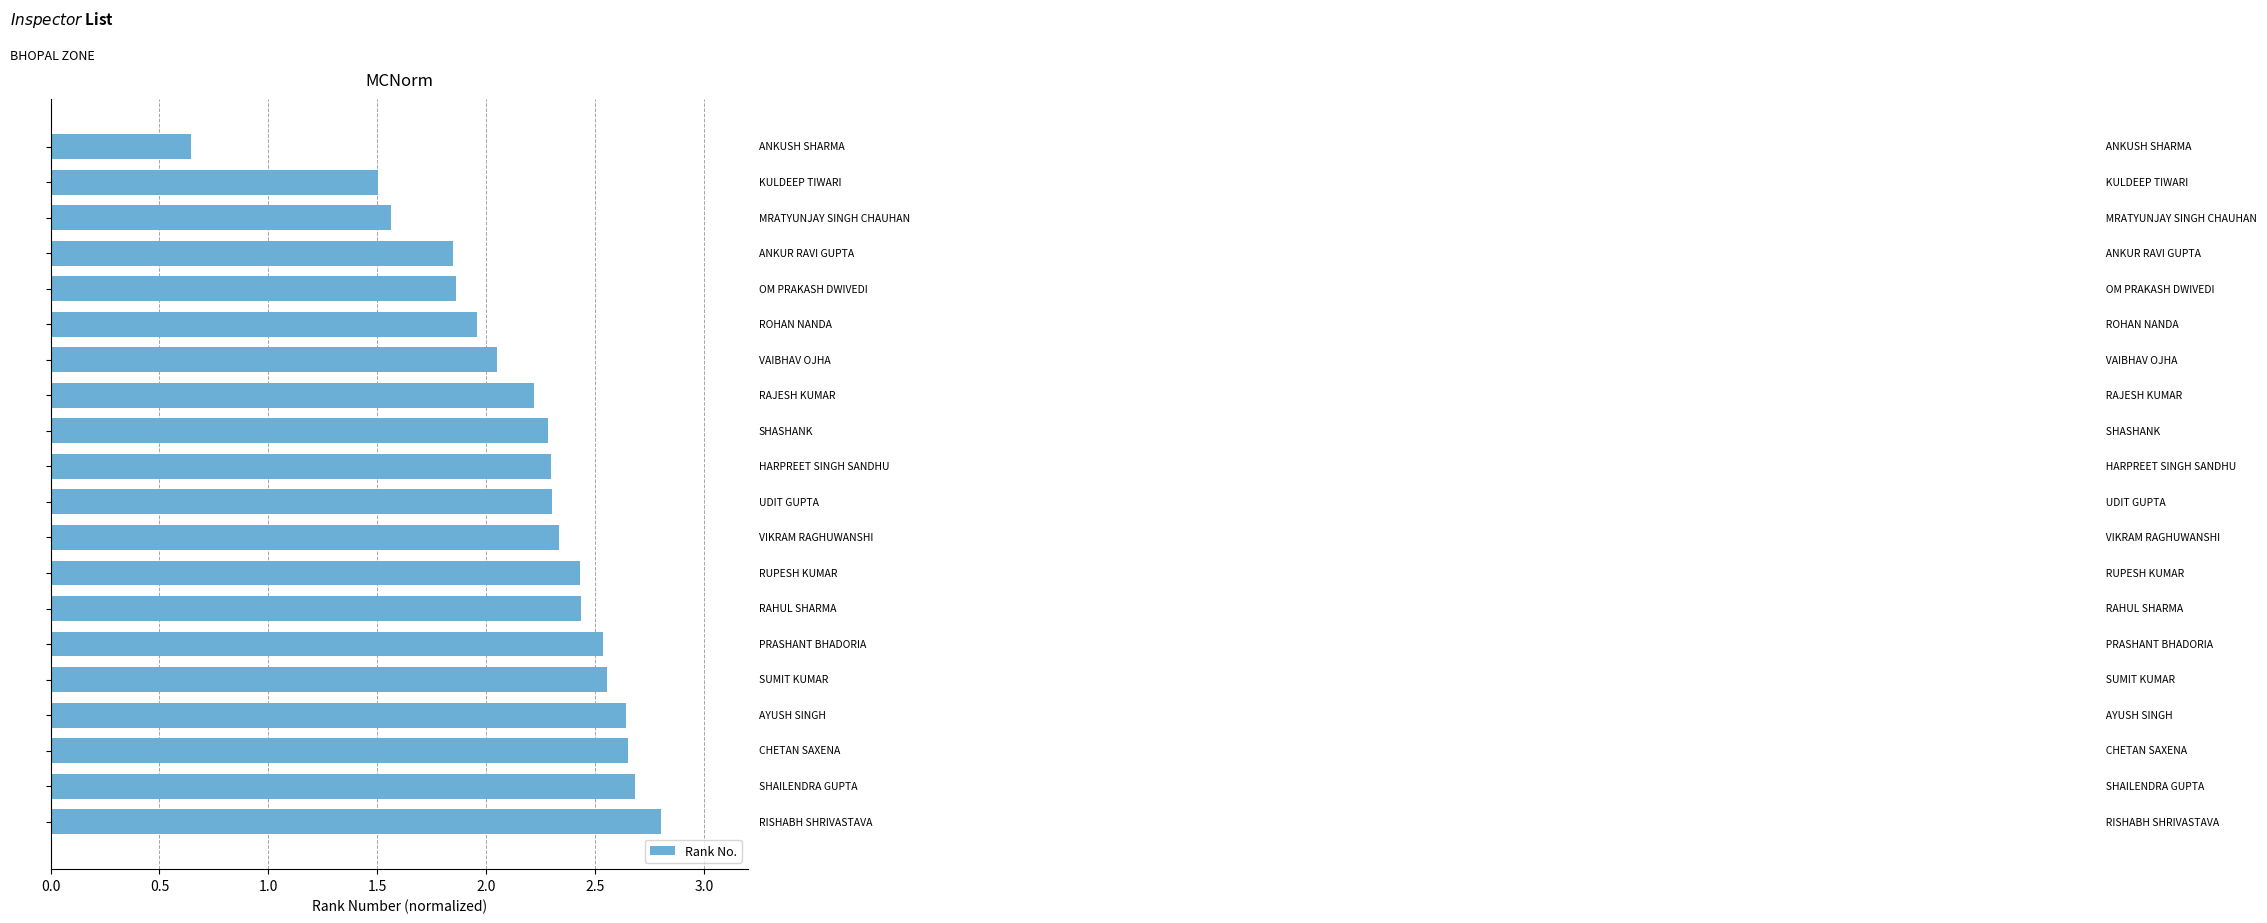

What is the sum of all values?

43.6